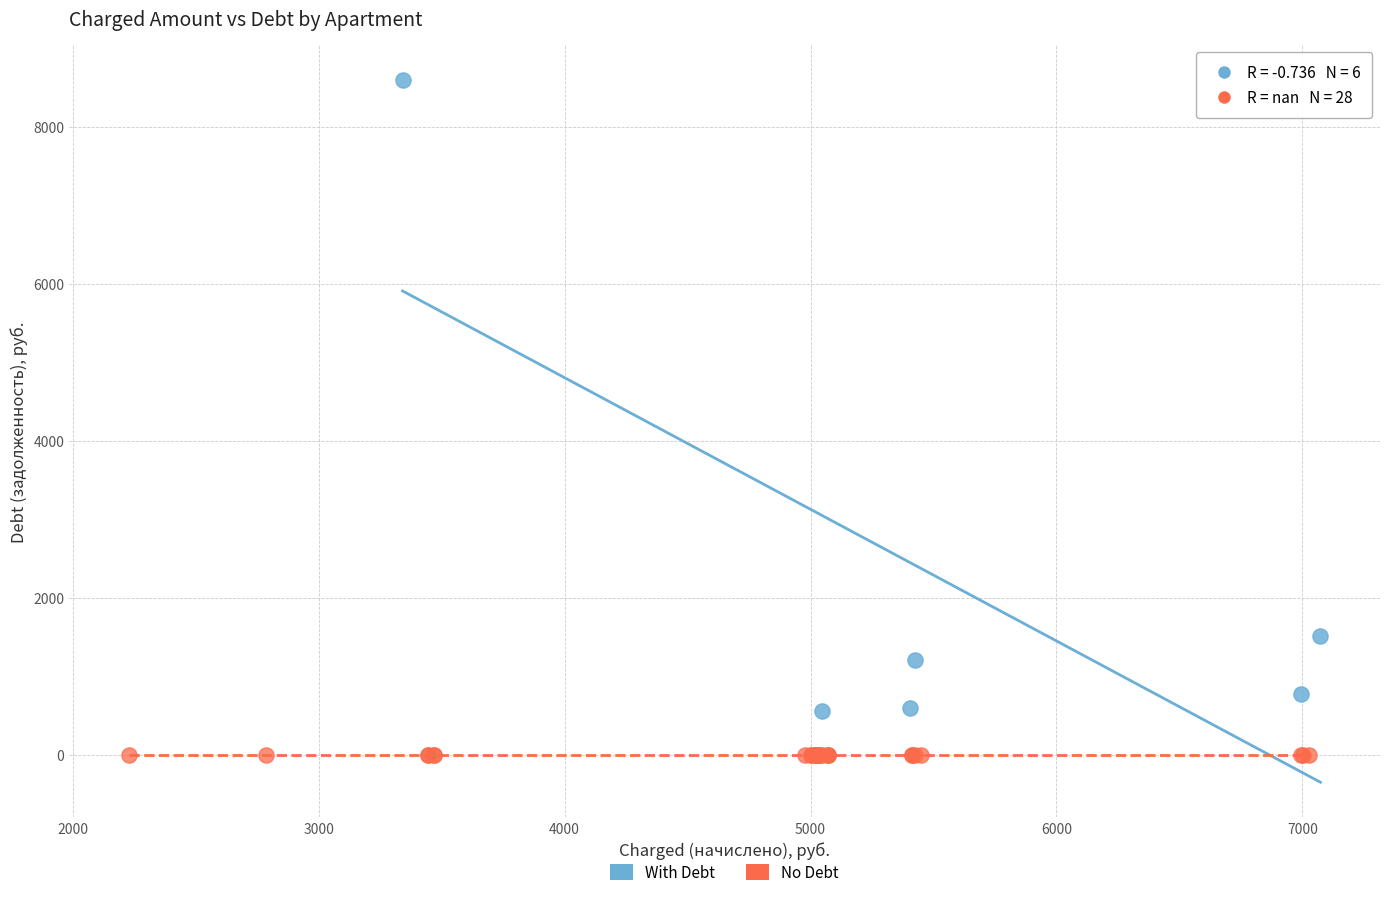

Which series reaches the maximum Y coordinate?

With Debt